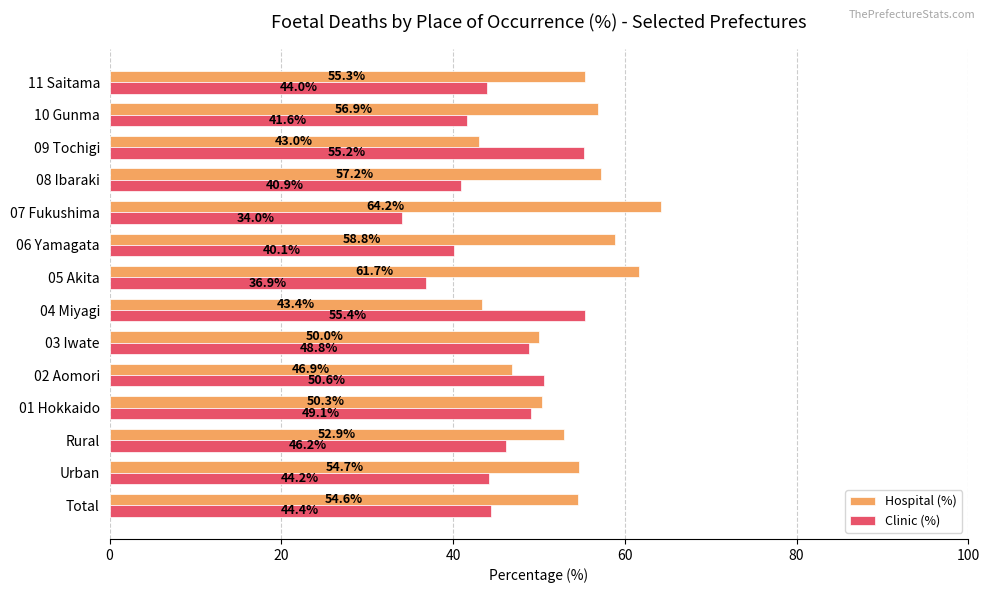

At which category does the chart reach its minimum across all series?

07 Fukushima